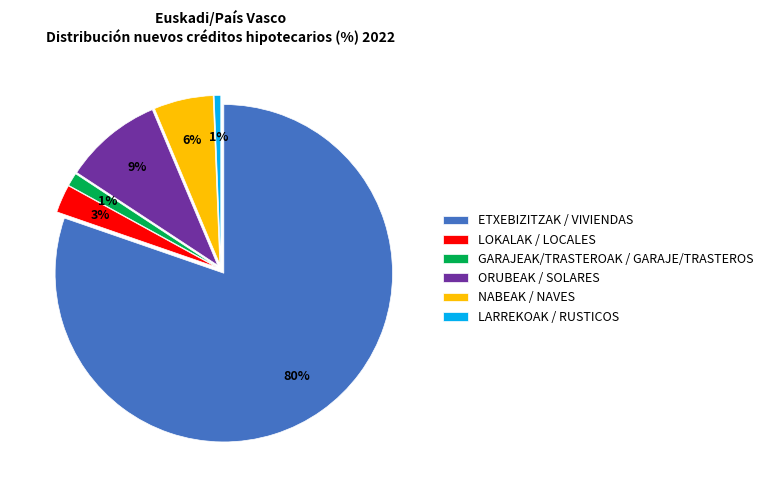

Rank the categories by value from highest to lowest.

ETXEBIZITZAK
VIVIENDAS, ORUBEAK
SOLARES, NABEAK
NAVES, LOKALAK
LOCALES, GARAJEAK/TRASTEROAK
GARAJE/TRASTEROS, LARREKOAK
RUSTICOS